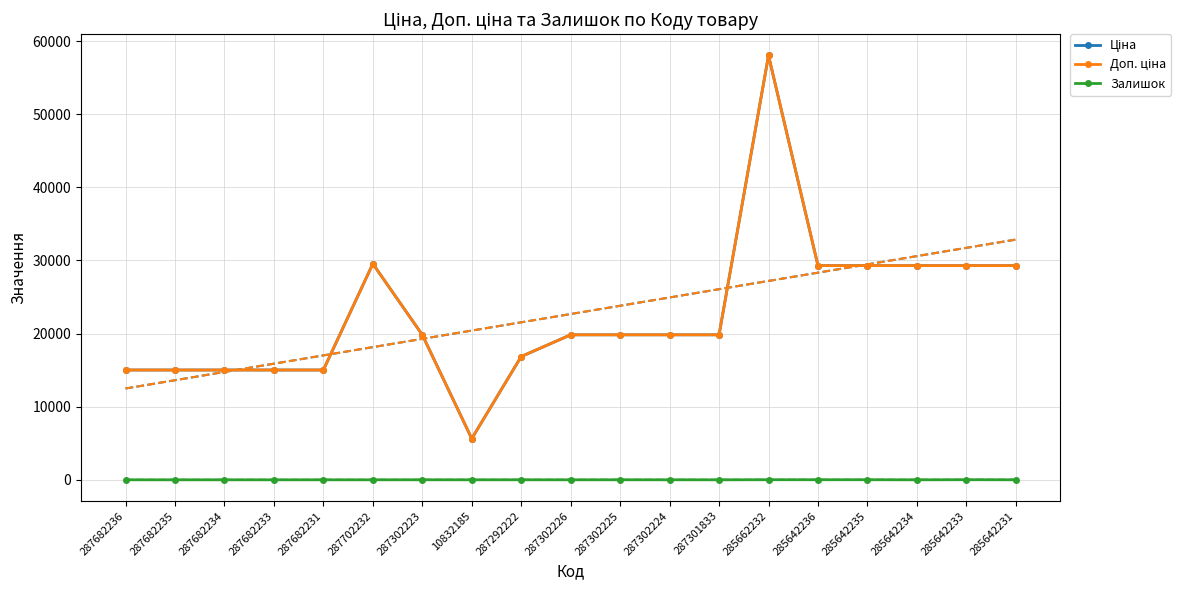

True or false: Залишок and Ціна cross at least once.

False